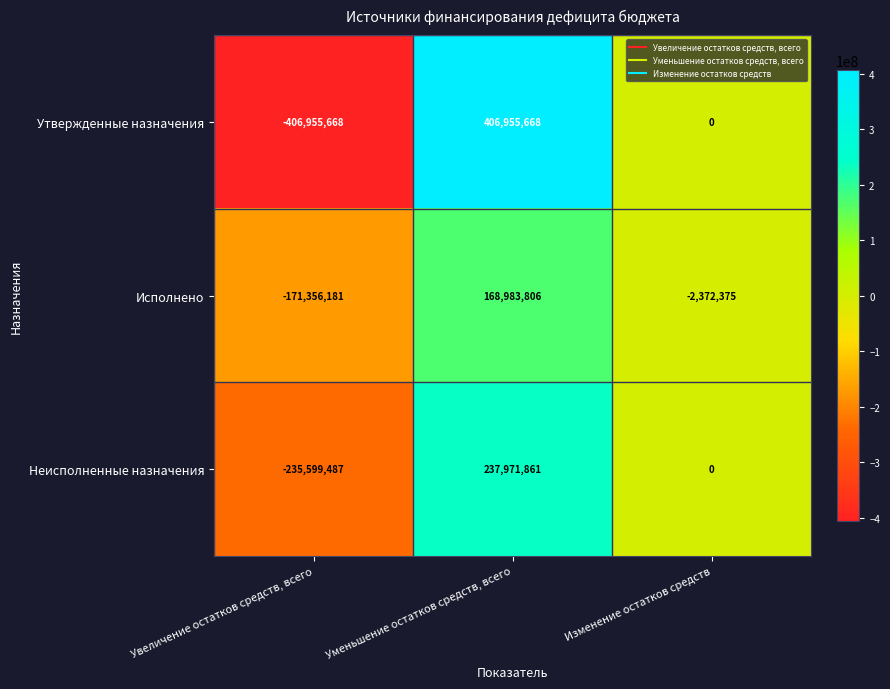

What is the spread (max minus min) of values at Изменение остатков средств?

2372375